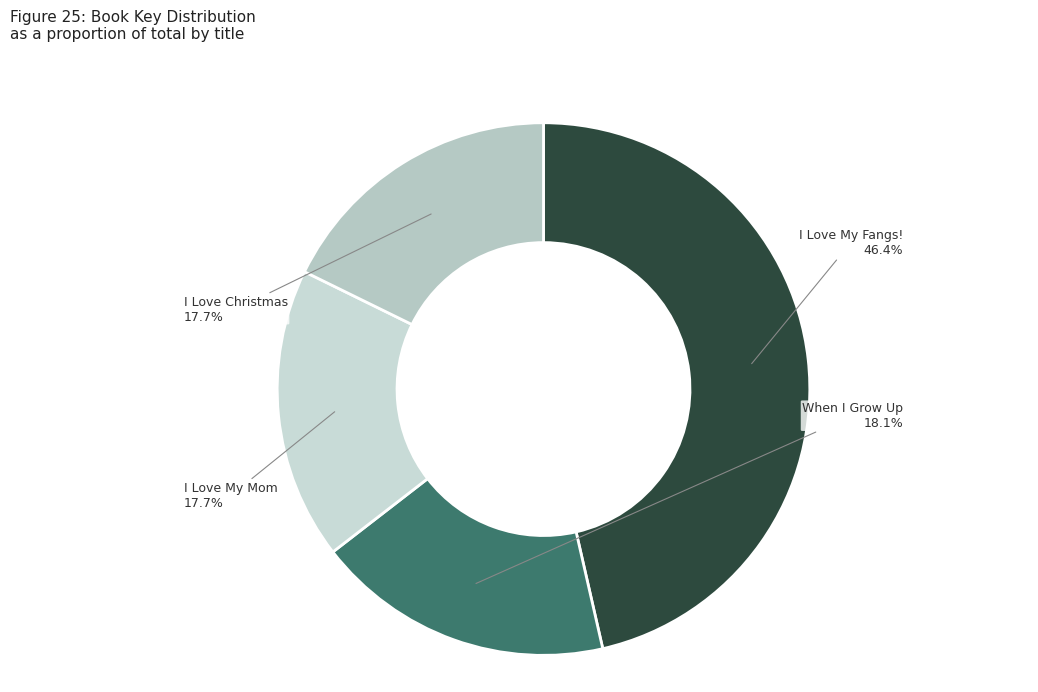

To the nearest percent, what is the difference between the largest and smallest slice percentages?

29%